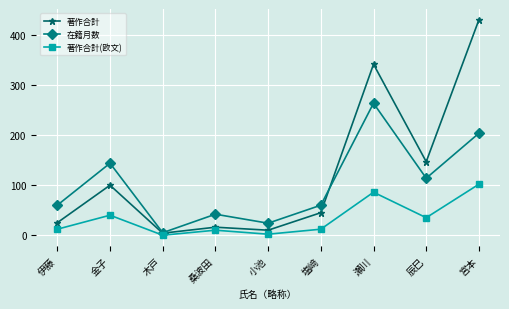

At which category does the chart reach its peak across all series?

宮本